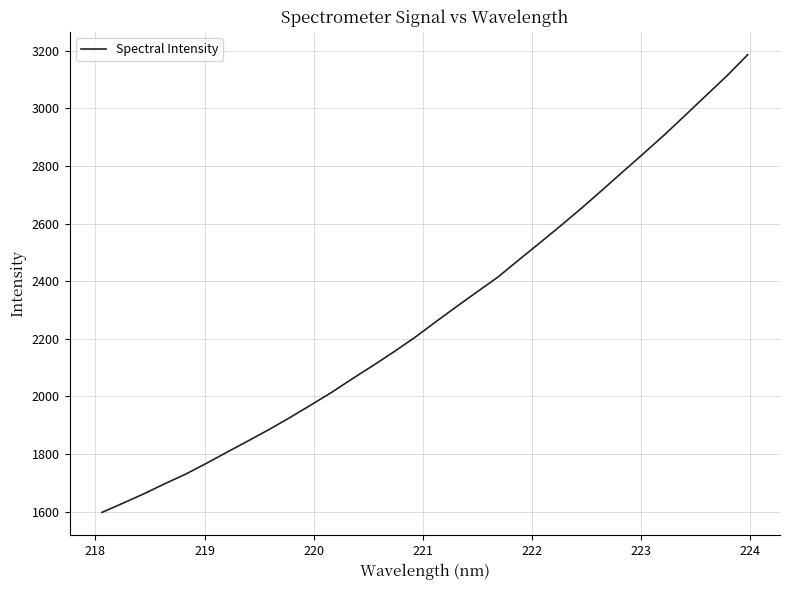

What is the maximum value shown in the chart?

3186.1